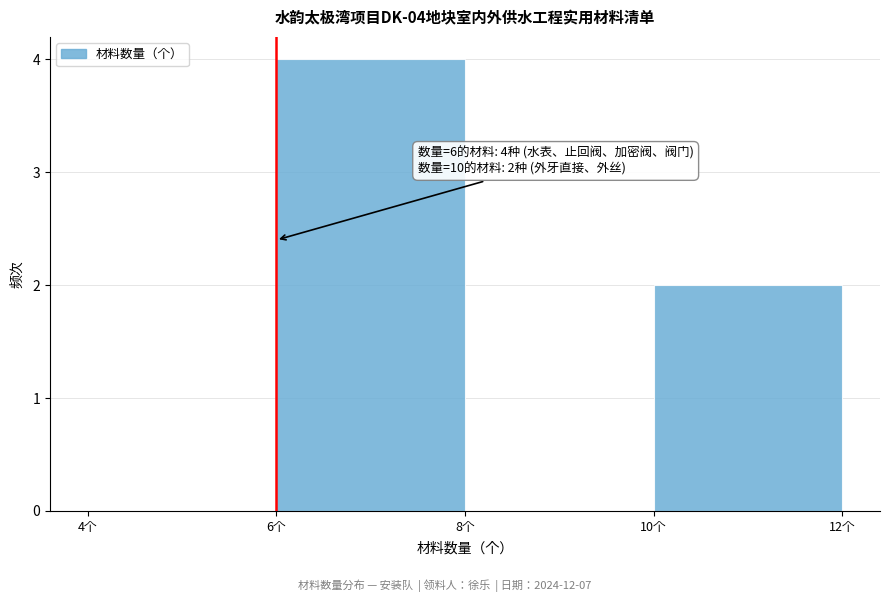

Over which range of the x-axis is the bar tallest?

6 to 8